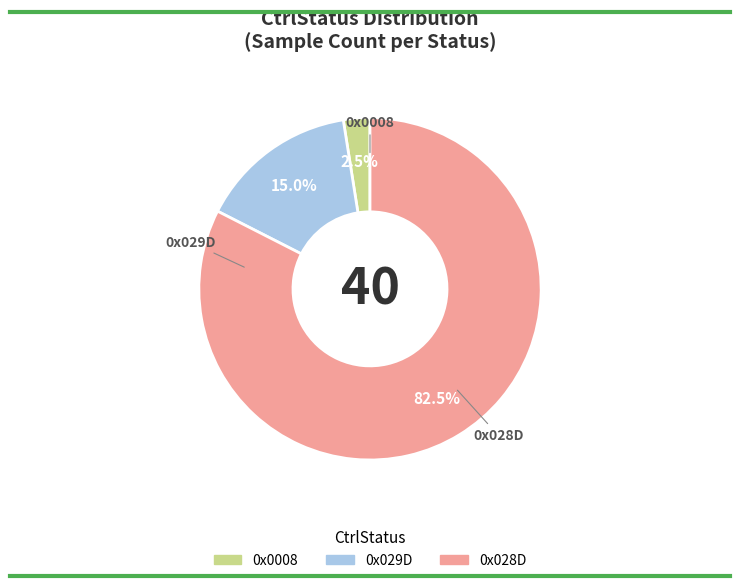

Is there a majority slice in this chart?

Yes